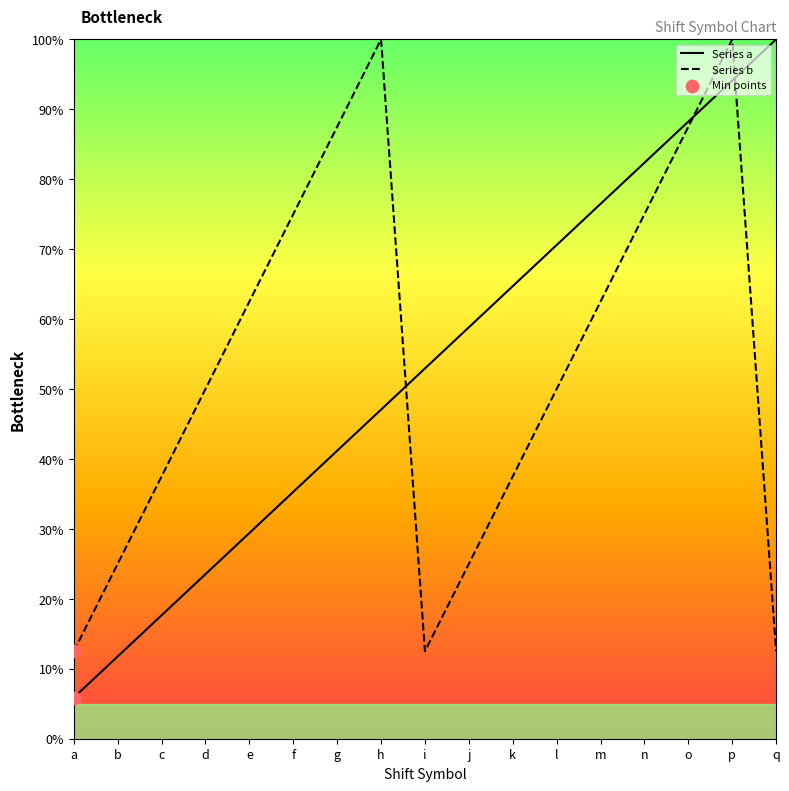

At which category is the sum across all series the highest?

p